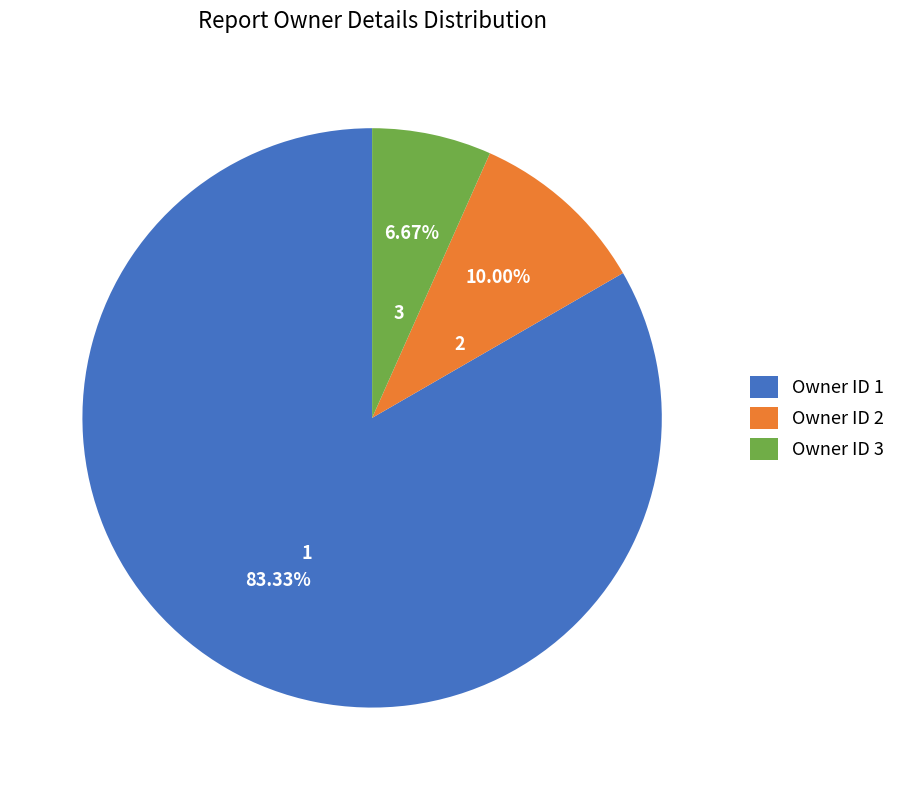

Is the sum of Owner ID 2 and Owner ID 1 greater than half?

Yes